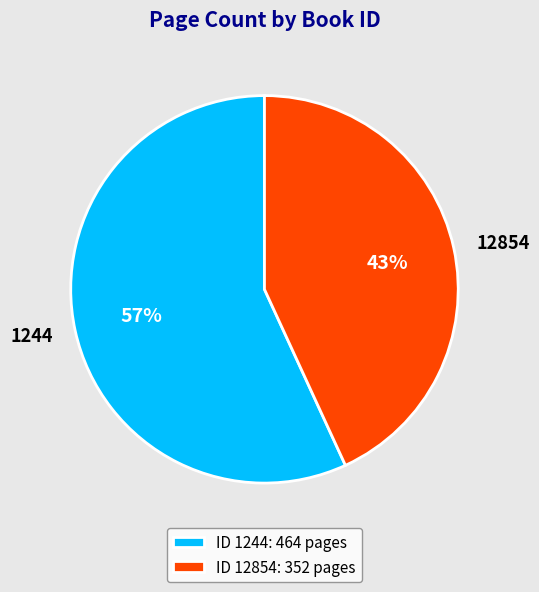

Combined, do 12854 and 1244 account for over 50%?

Yes